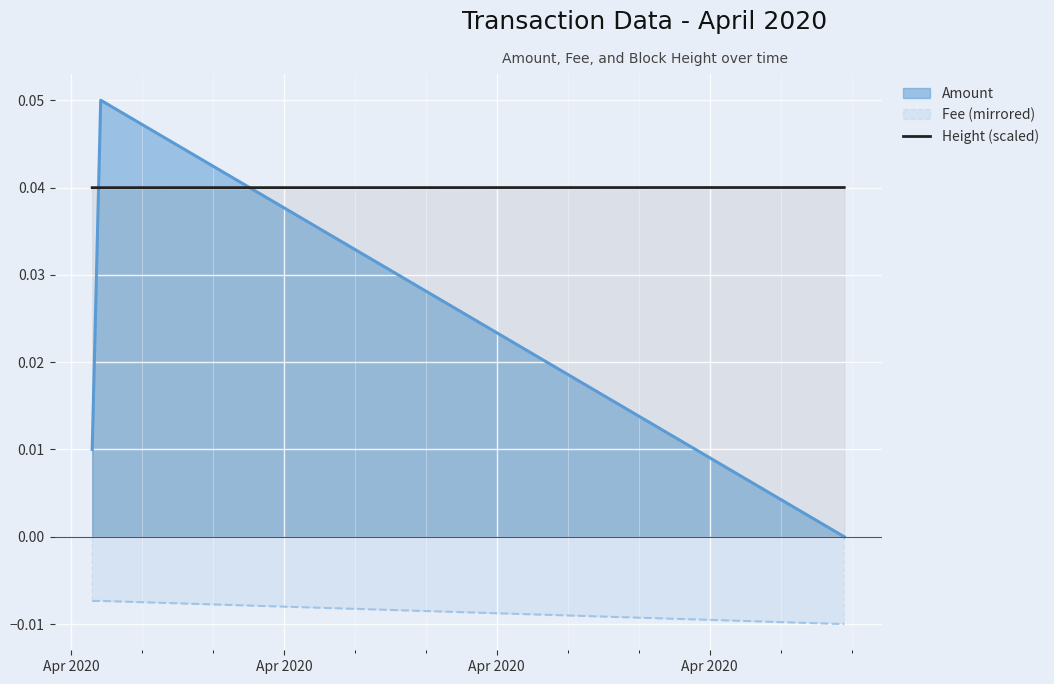

Rank the series by their average value, from lowest to highest.

Fee (mirrored), Amount, Height (scaled)